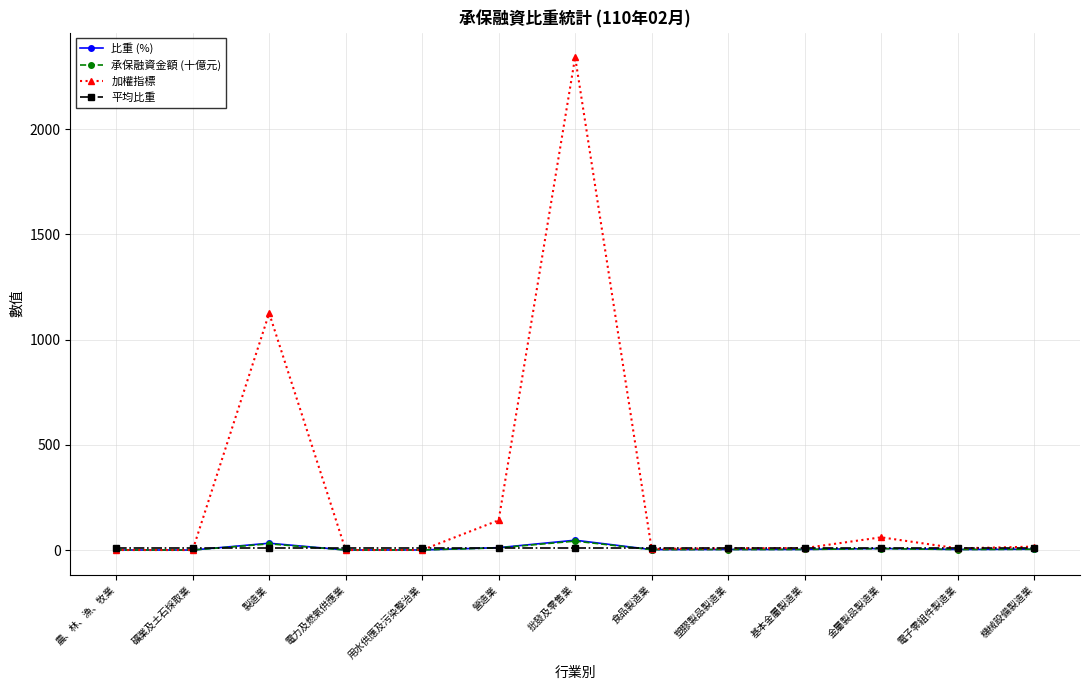

At which label is 加權指標 closest to 1171?

製造業